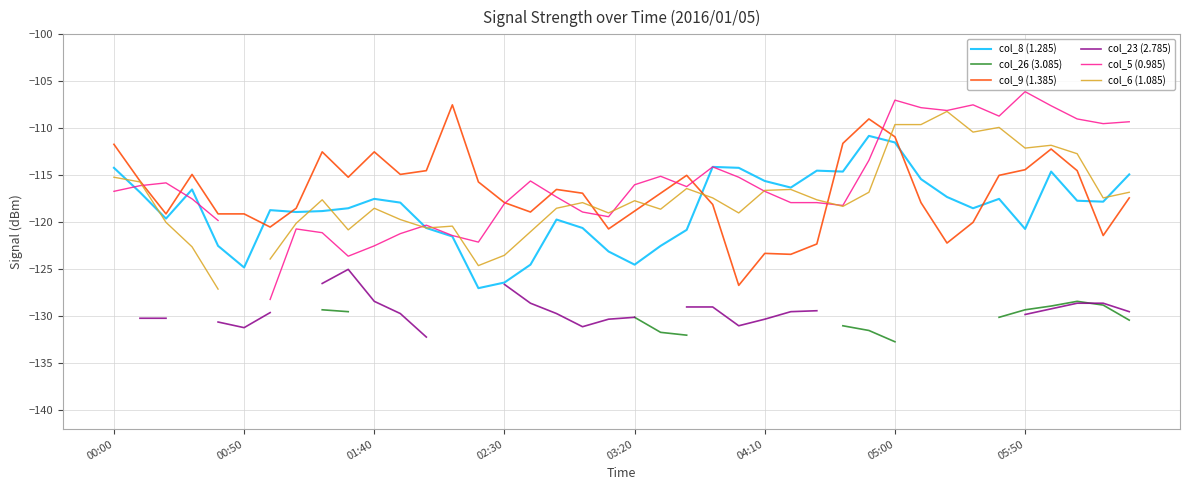

How many series are shown in this chart?

6